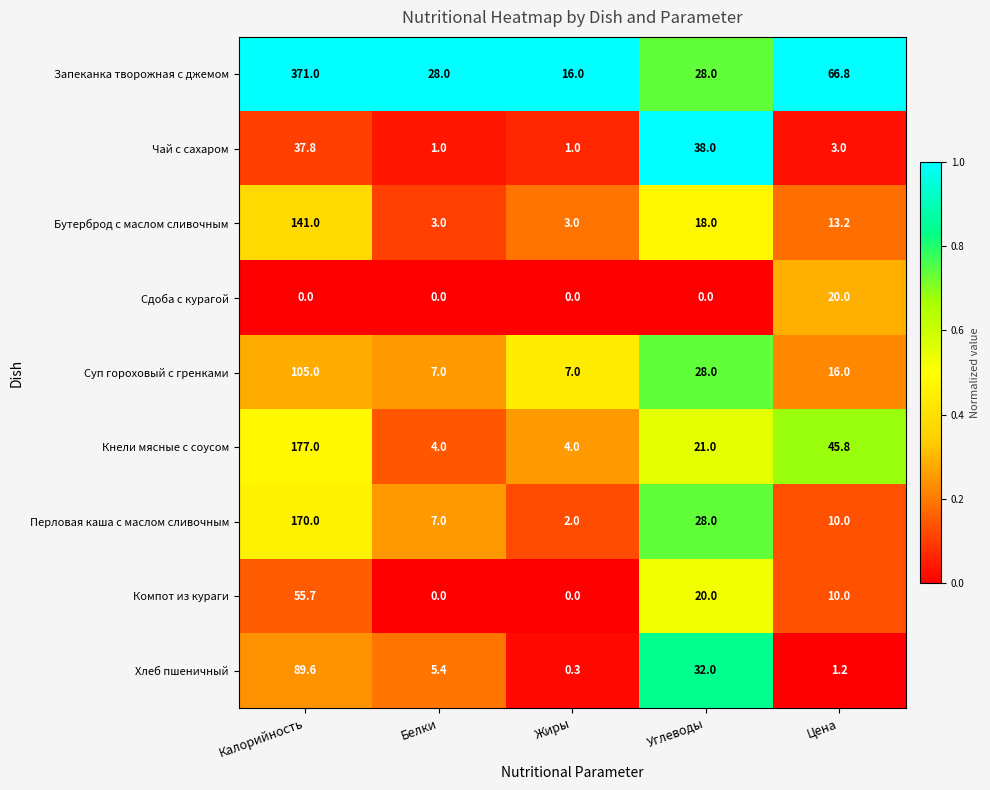

Which series has the widest spread of values?

Запеканка творожная с джемом